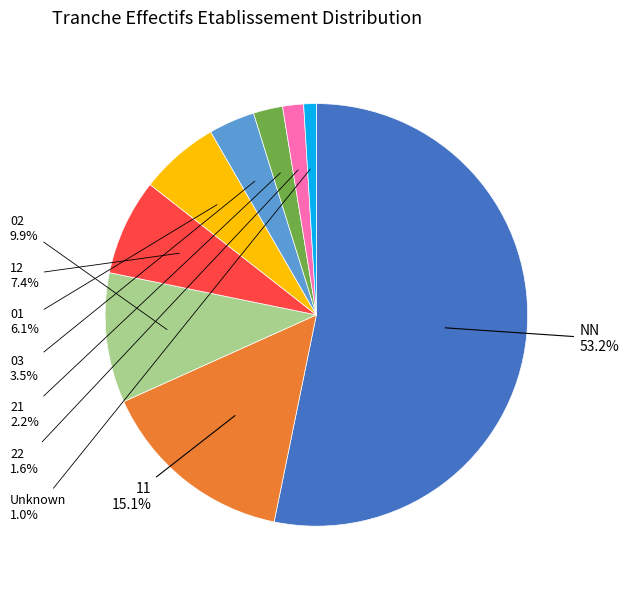

What is the ratio of the value at 11 to the value at 02?

1.5